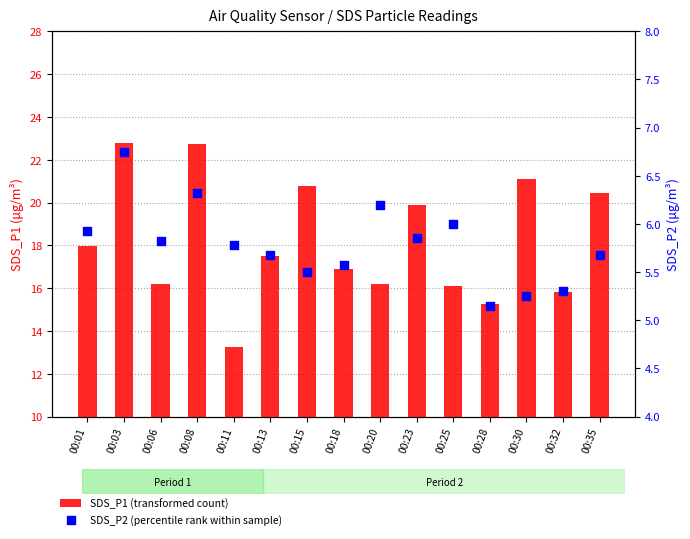

Which series reaches the minimum Y coordinate?

SDS_P2 (percentile rank within sample)